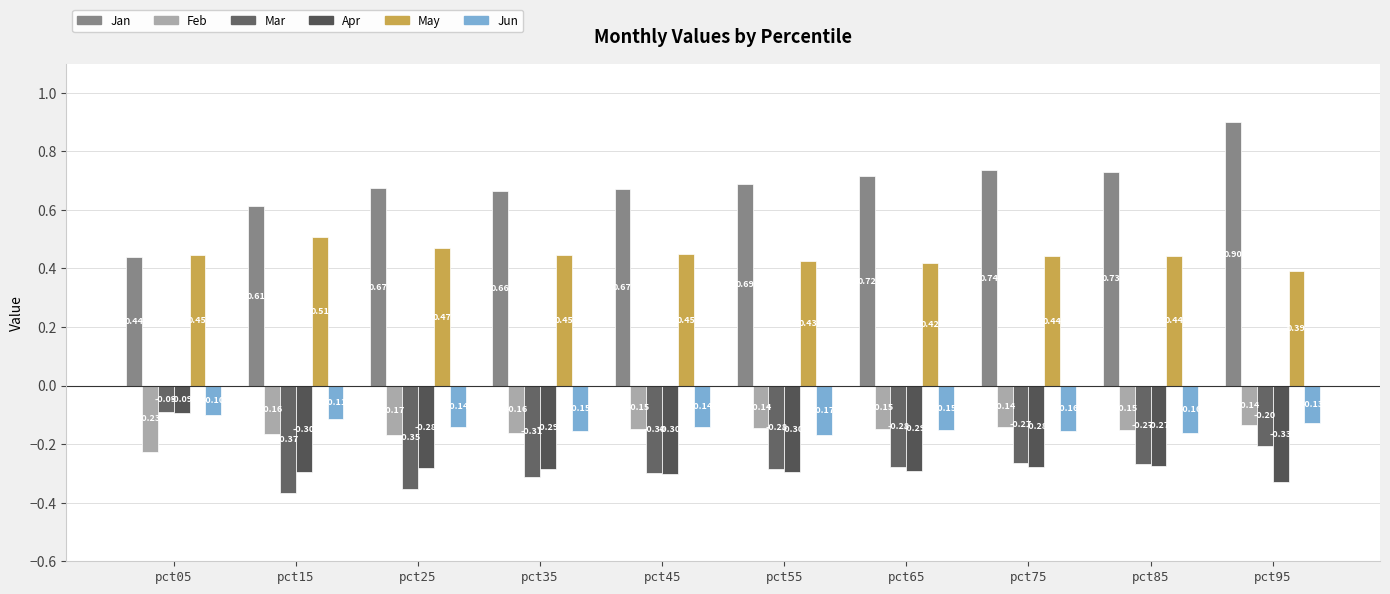

At pct85, list the series in order from smallest to largest.

Apr, Mar, Jun, Feb, May, Jan